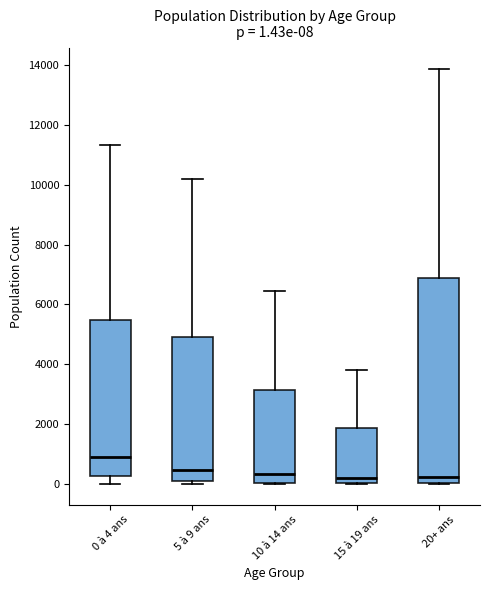

Which box has the highest median line?

0 à 4 ans